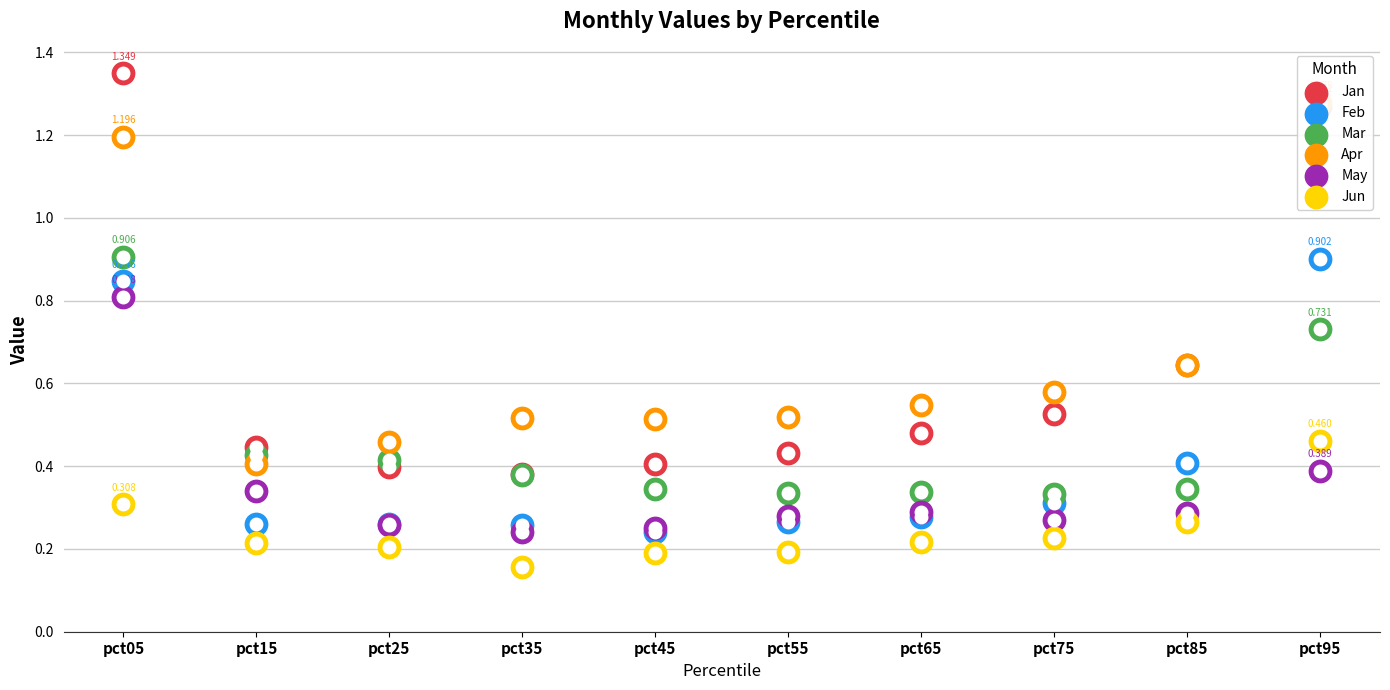

Is the value of Mar at pct25 greater than the value of May at pct35?

Yes